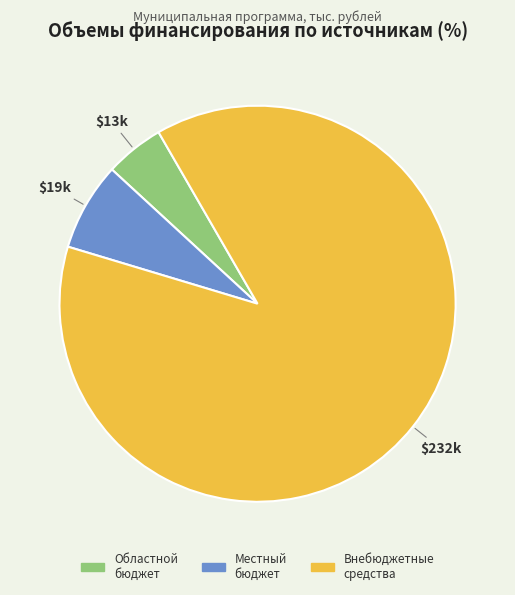

Rank the categories by value from highest to lowest.

Внебюджетные средства, Местный бюджет, Областной бюджет